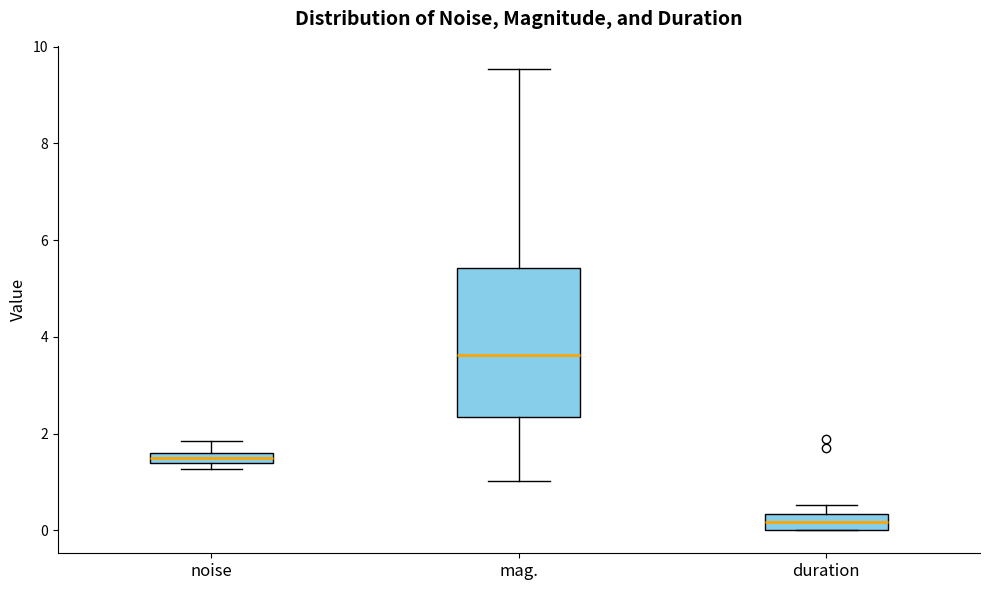

Which box has the highest median line?

mag.